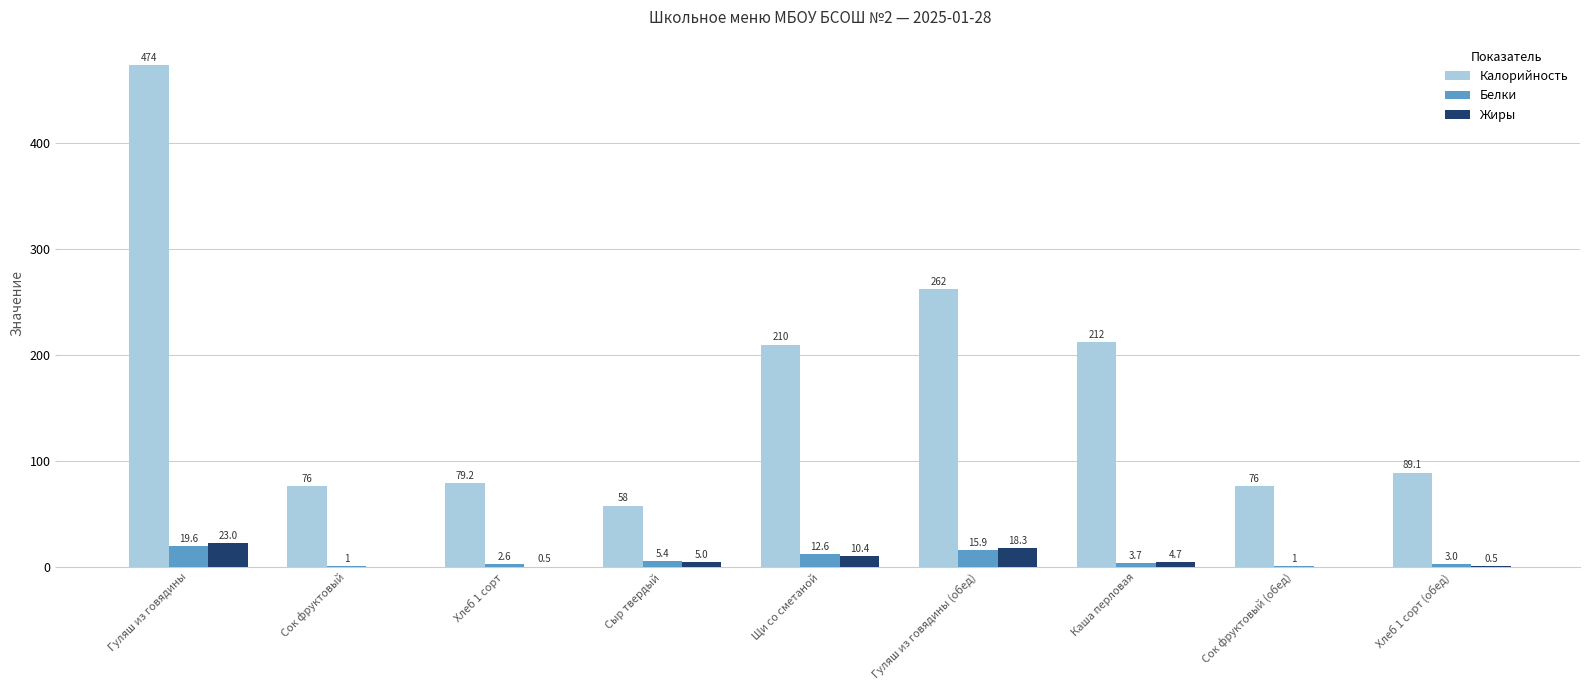

What are all the series names shown in the legend?

Калорийность, Белки, Жиры